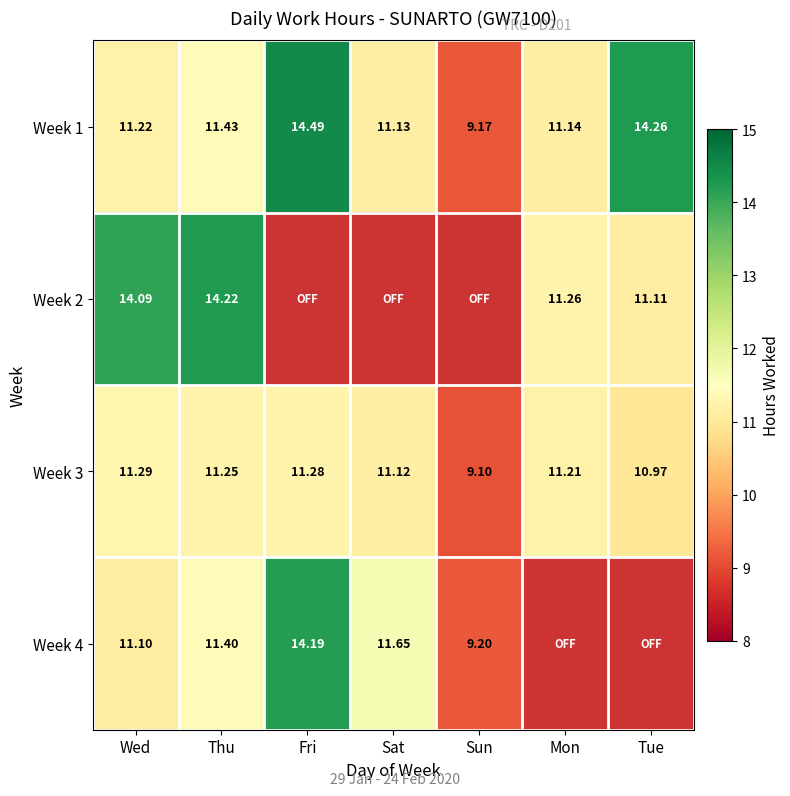

List the labels in order of Week 1 value, smallest first.

Sun, Sat, Mon, Wed, Thu, Tue, Fri